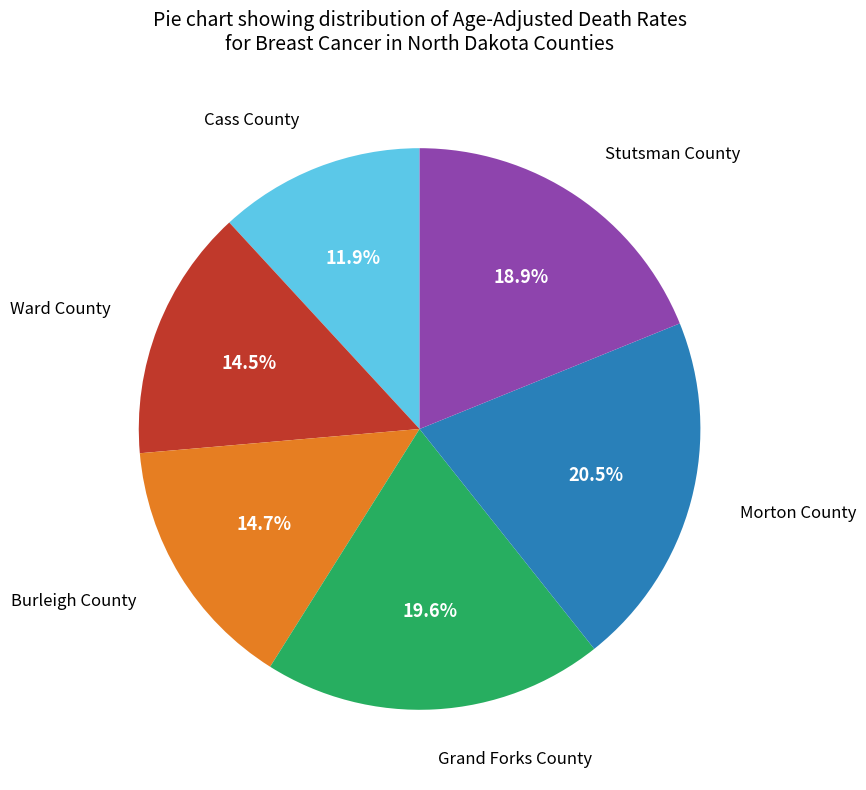

What percentage do Ward County and Burleigh County together represent?

29.2%